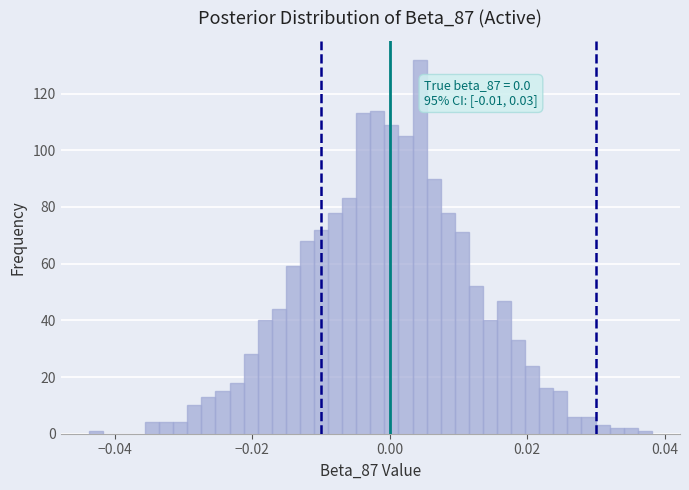

Read against the x-axis, roughly where is the centre of the tallest bar?

0.004